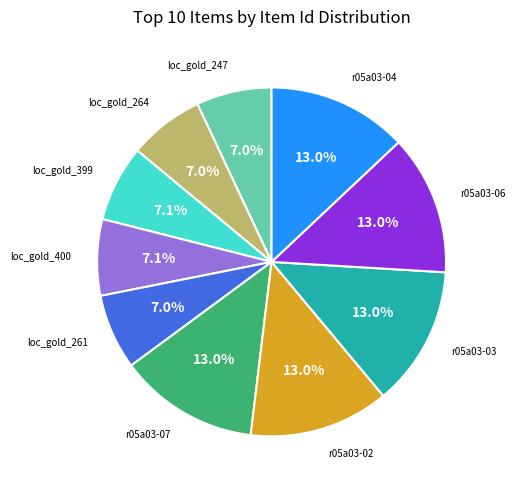

Do r05a03-06 and loc_gold_261 together represent more than half of the pie?

No